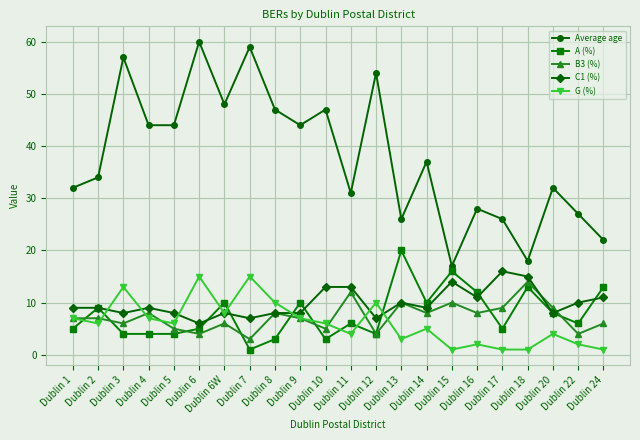

True or false: A (%) has more than 0 interior local peaks.

True